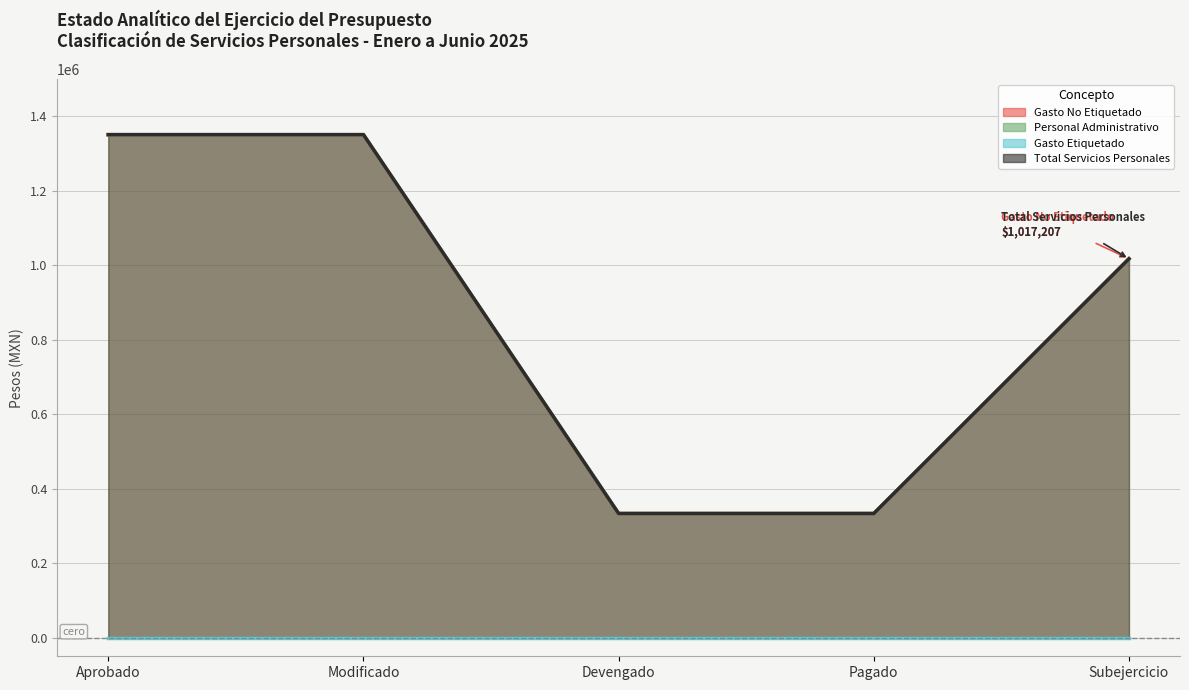

At which category is the sum across all series the highest?

Aprobado